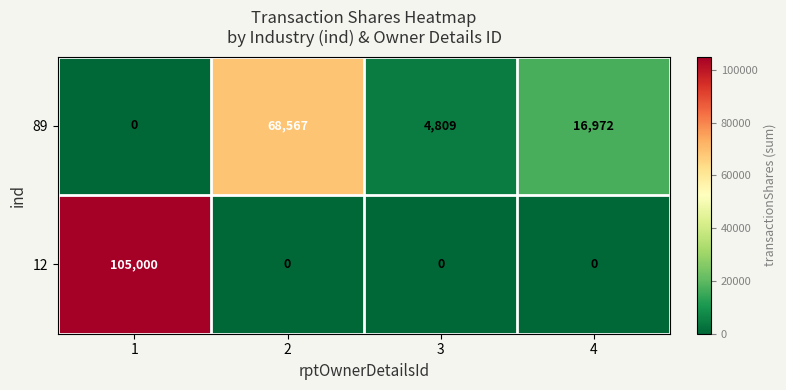

Count the number of data series in this chart.

2